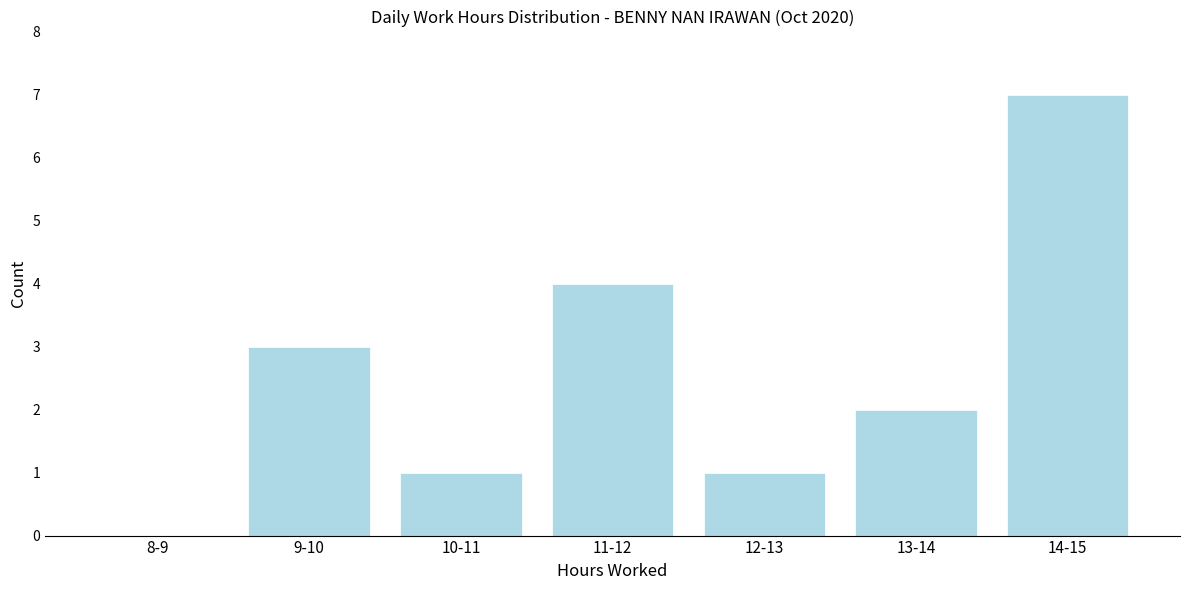

Reading left to right, transcribe all the data shown in this chart.

8-9=0	9-10=3	10-11=1	11-12=4	12-13=1	13-14=2	14-15=7